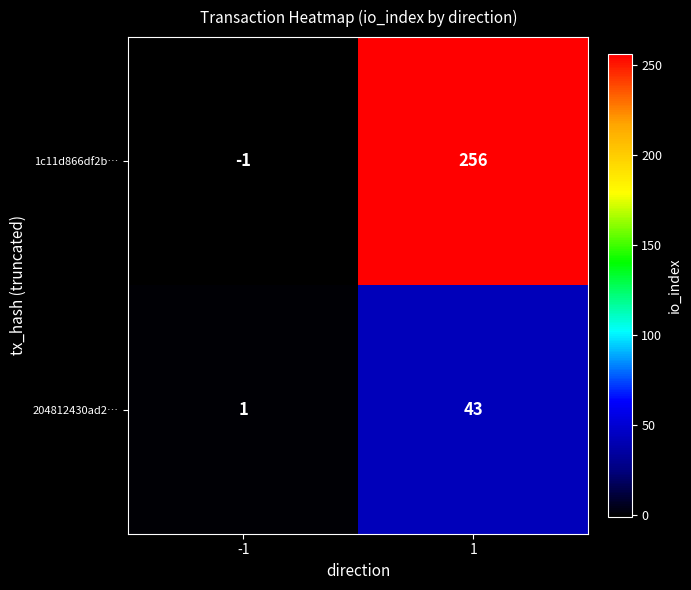

Rank the series by their average value, from lowest to highest.

204812430ad2…, 1c11d866df2b…